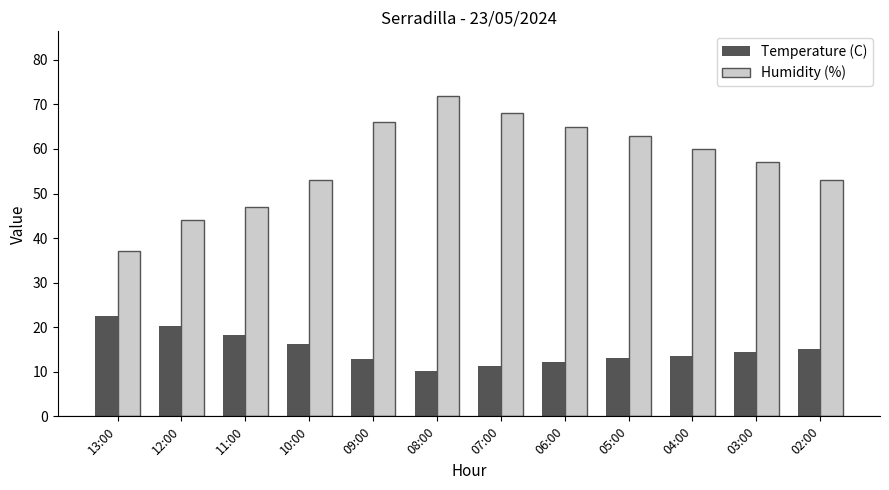

What value does the Temperature (C) series have at 08:00?

10.1